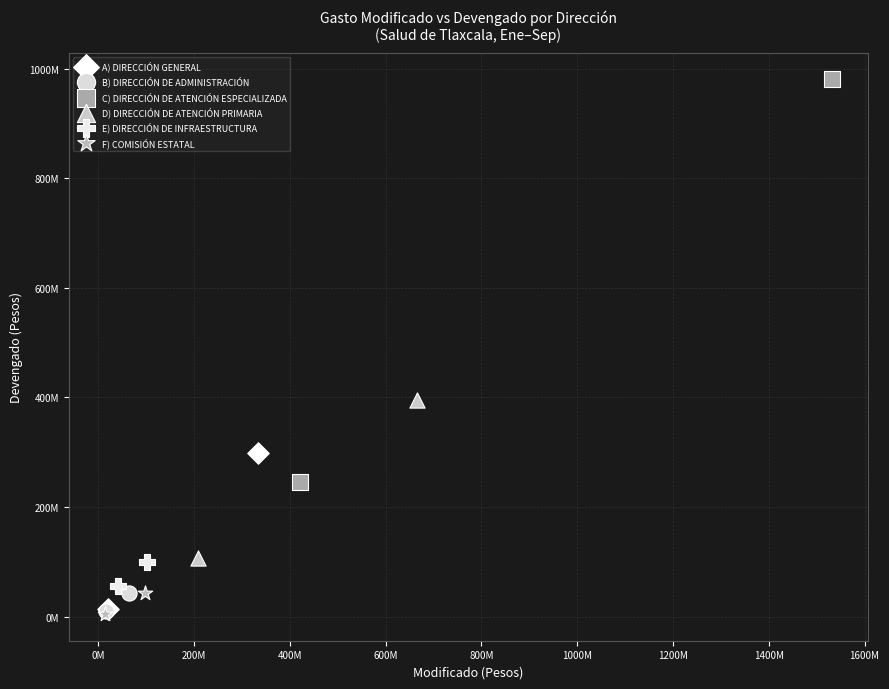

What are all the series names shown in the legend?

A) DIRECCIÓN GENERAL, B) DIRECCIÓN DE ADMINISTRACIÓN, C) DIRECCIÓN DE ATENCIÓN ESPECIALIZADA, D) DIRECCIÓN DE ATENCIÓN PRIMARIA, E) DIRECCIÓN DE INFRAESTRUCTURA, F) COMISIÓN ESTATAL